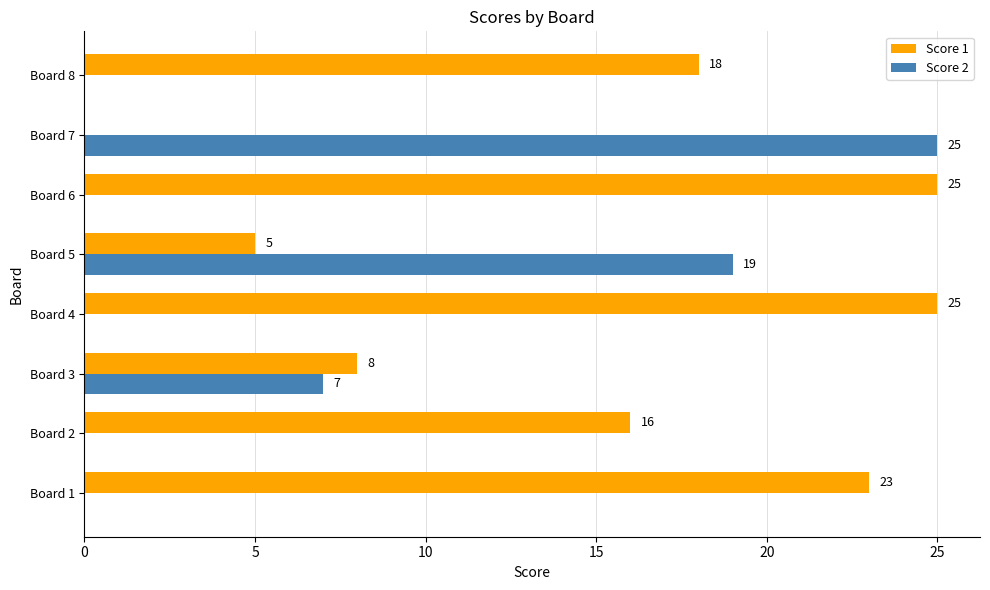

What is the sum of all Score 1 values?

120